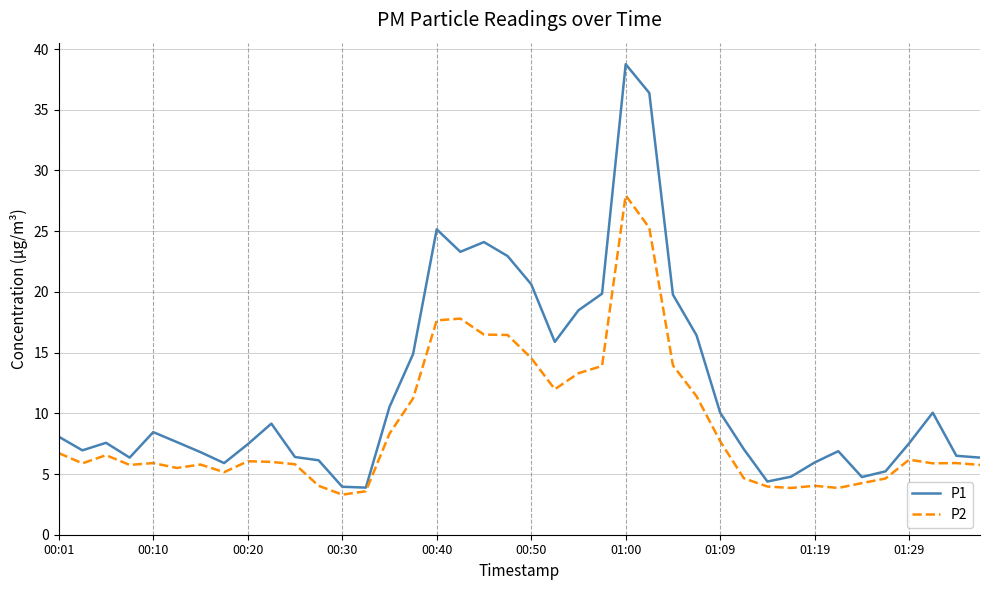

List the series in order of their peak value, highest first.

P1, P2